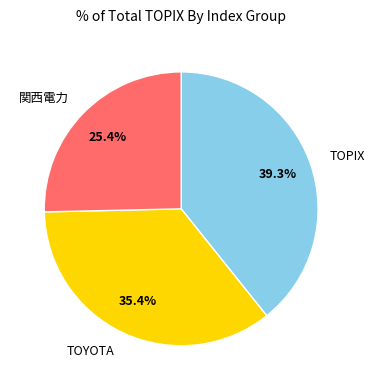

To the nearest percent, what is the average slice percentage?

33%